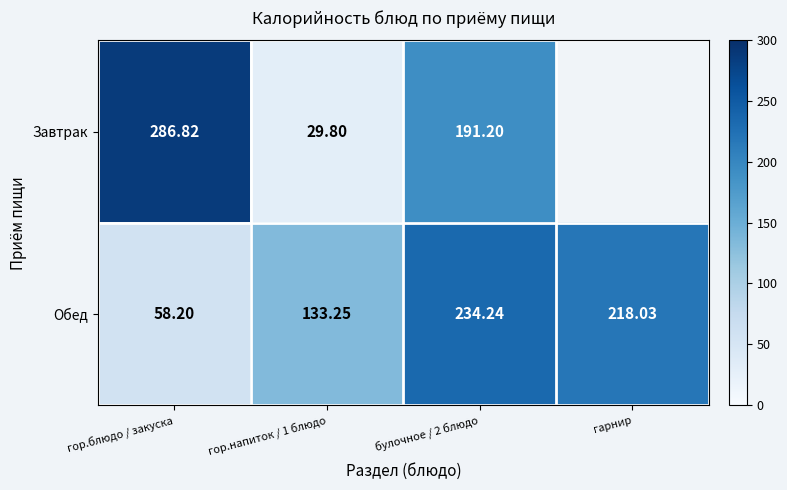

Is the value of Завтрак at булочное / 2 блюдо greater than the value of Обед at гор.напиток / 1 блюдо?

Yes